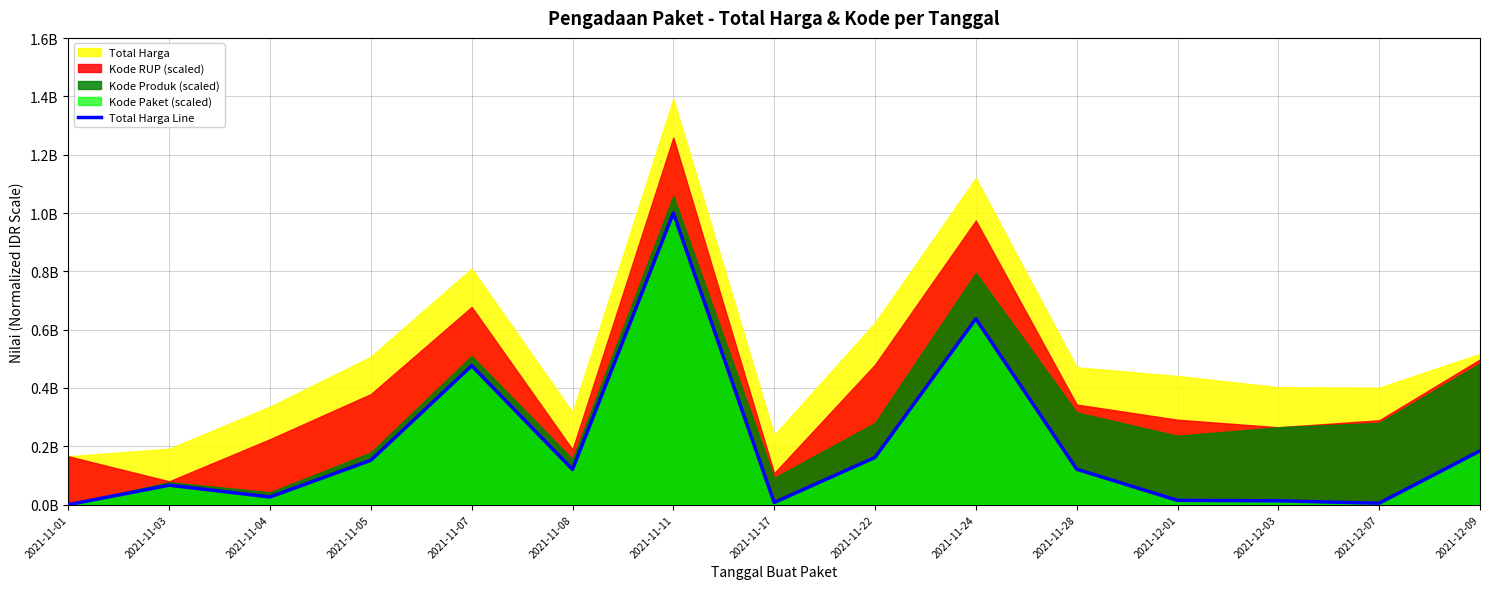

True or false: the data shows 411783537.6 at 2021-11-24.

False